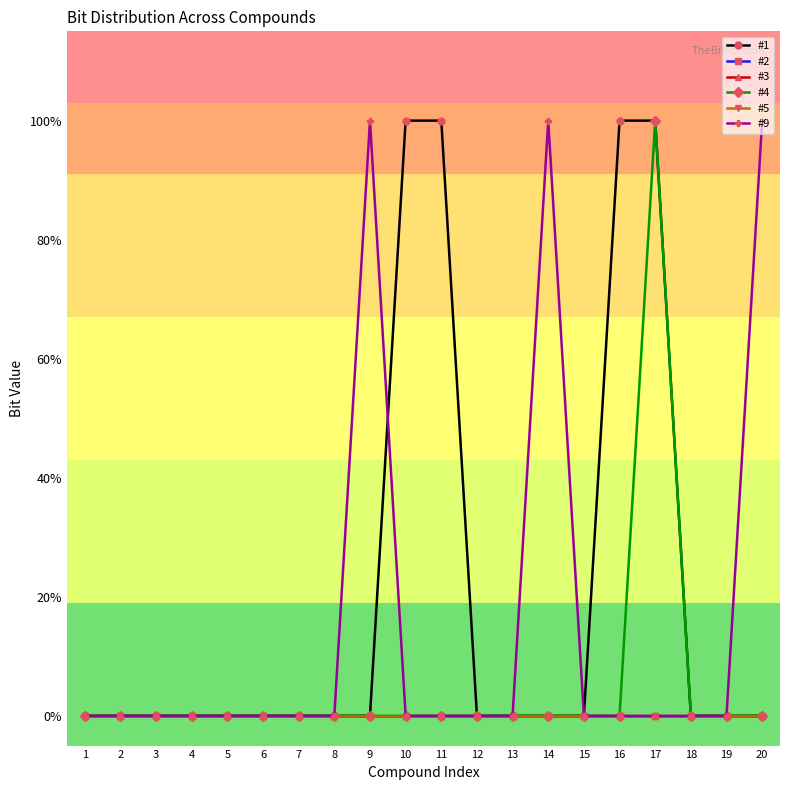

Which category has the highest value across all series?

10